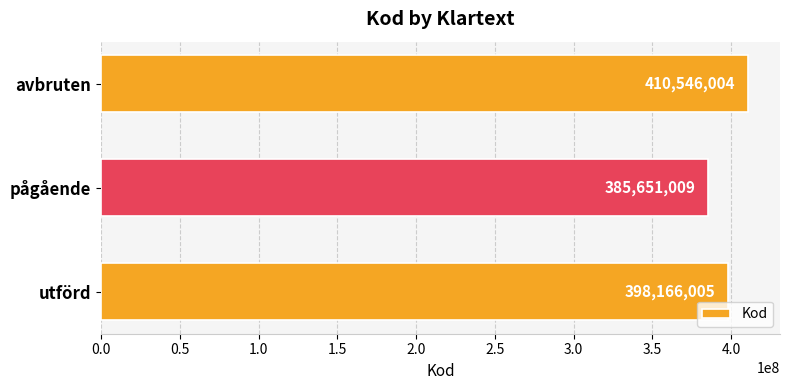

List the labels in order of value, smallest first.

pågående, utförd, avbruten